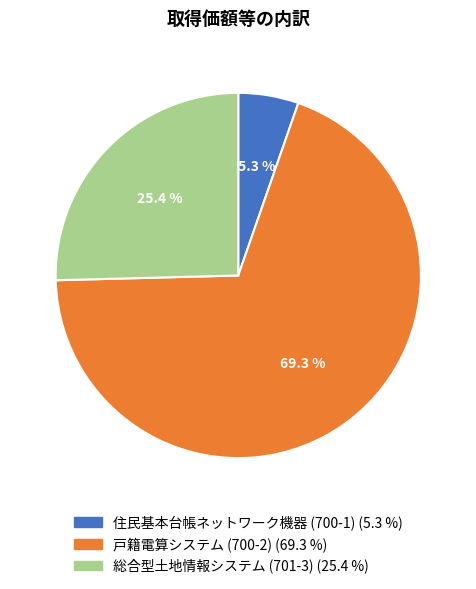

To the nearest percent, what is the difference between the largest and smallest slice percentages?

64%